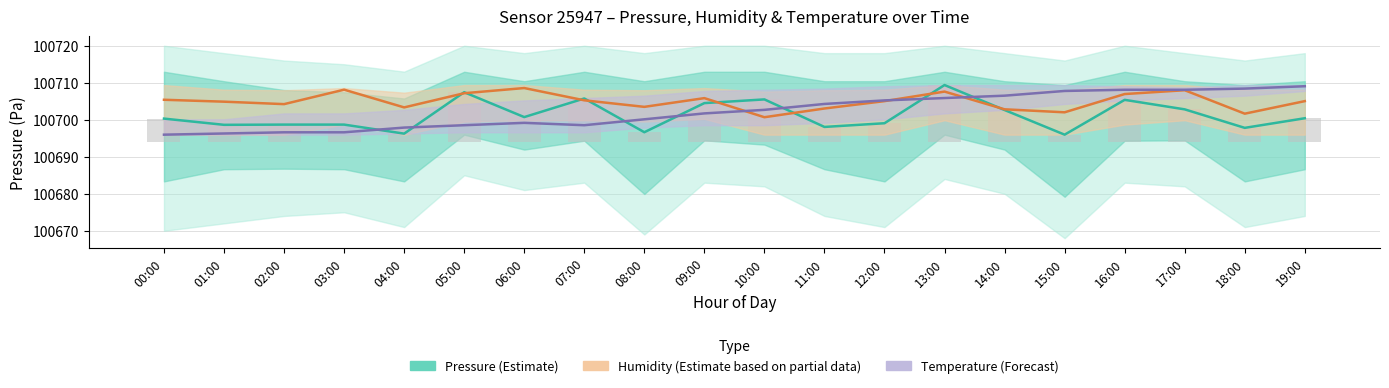

Which category has the lowest value across all series?

15:00